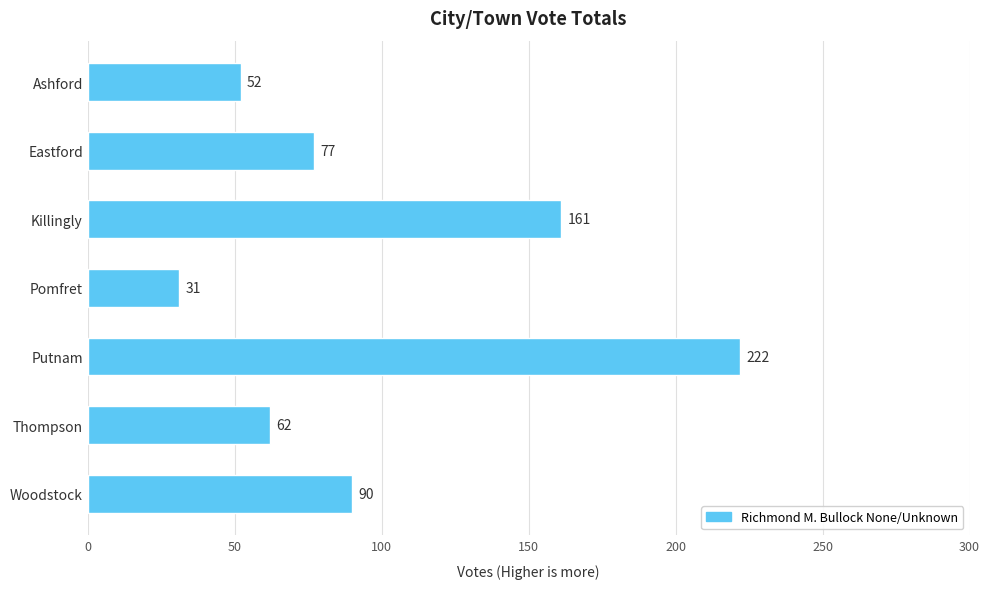

What is the label of the 2nd bar from the bottom?

Thompson